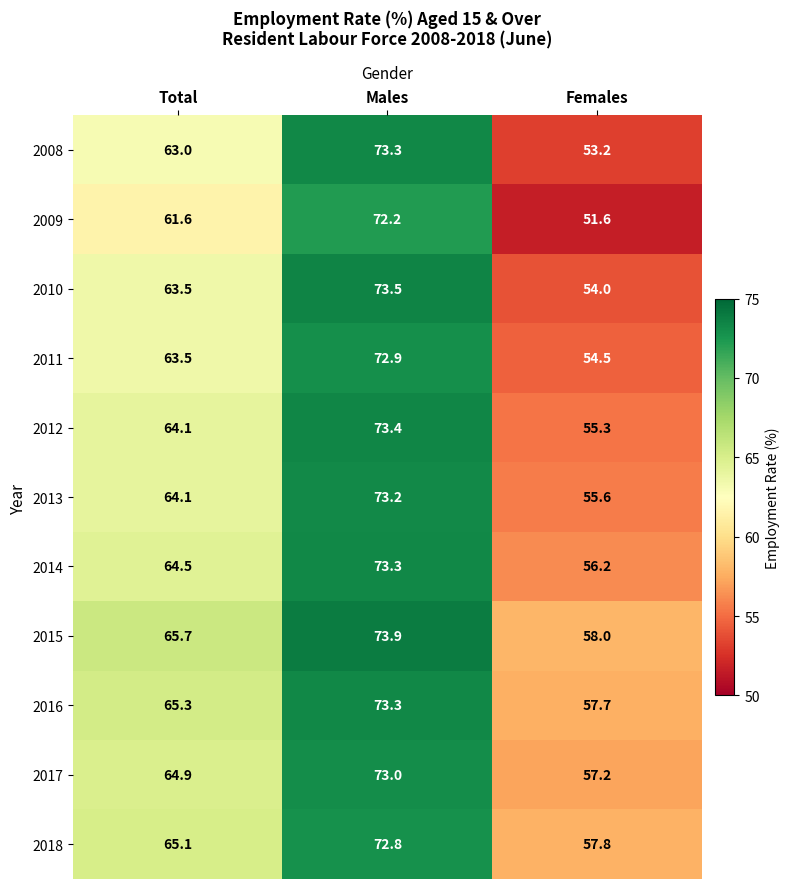

Between Total and Males, which series saw the biggest shift?

2009